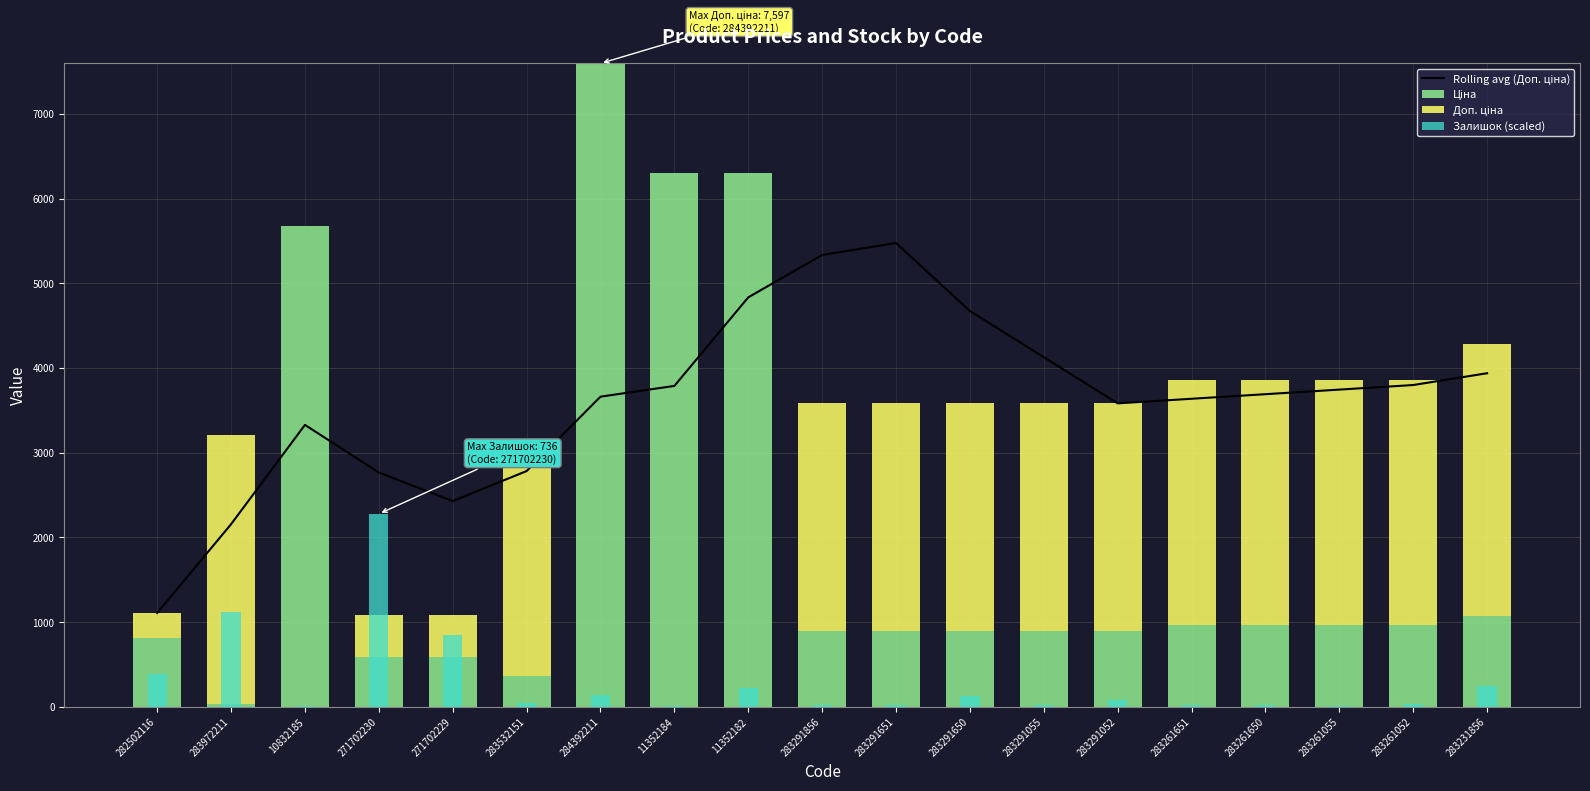

What are all the series names shown in the legend?

Rolling avg (Доп. ціна), Ціна, Доп. ціна, Залишок (scaled)